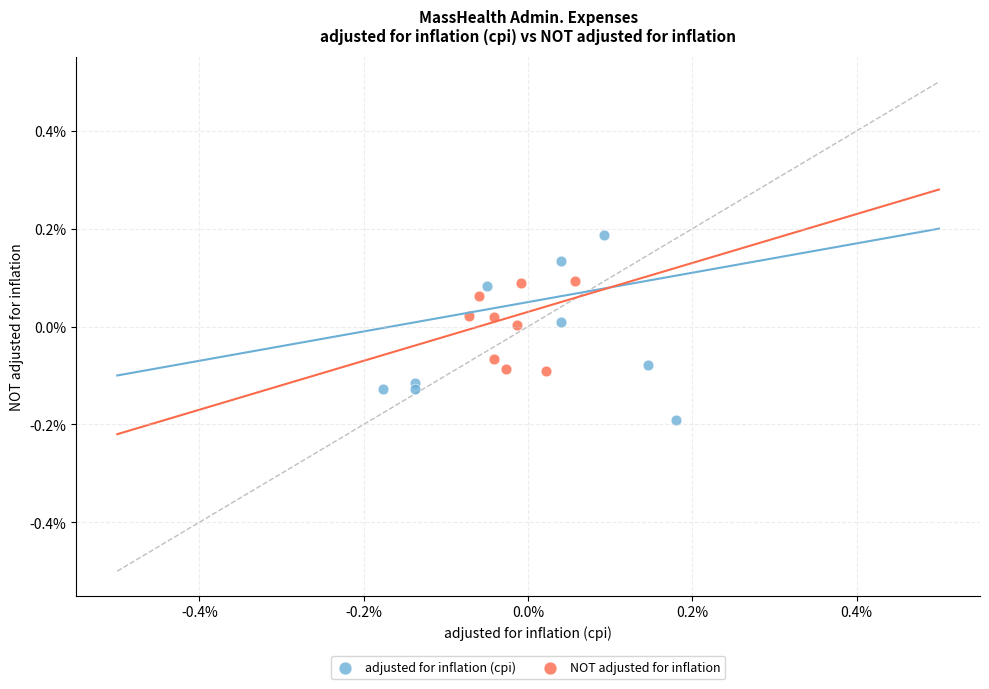

What are all the series names shown in the legend?

adjusted for inflation (cpi), NOT adjusted for inflation